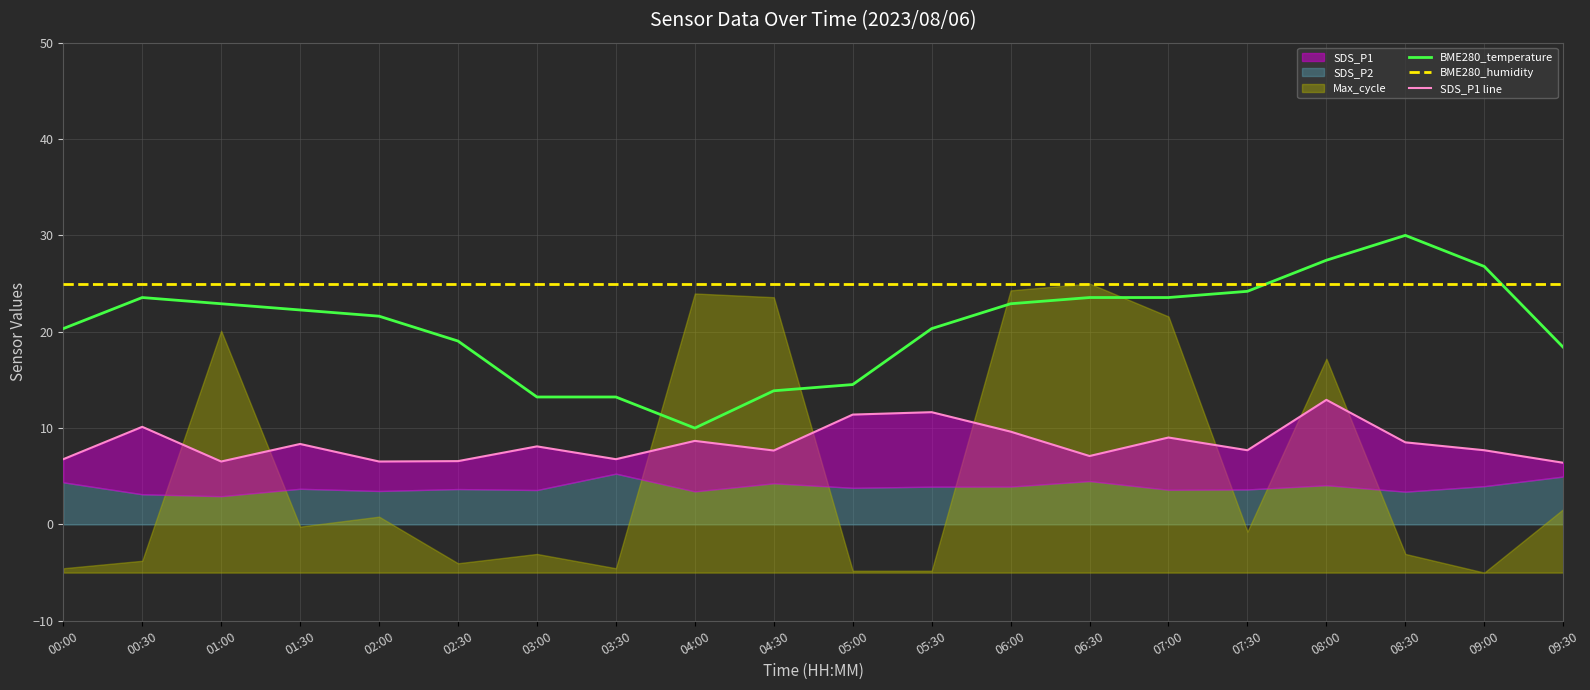

What is the sum of the BME280_humidity values at 01:30 and 04:00?

50.0